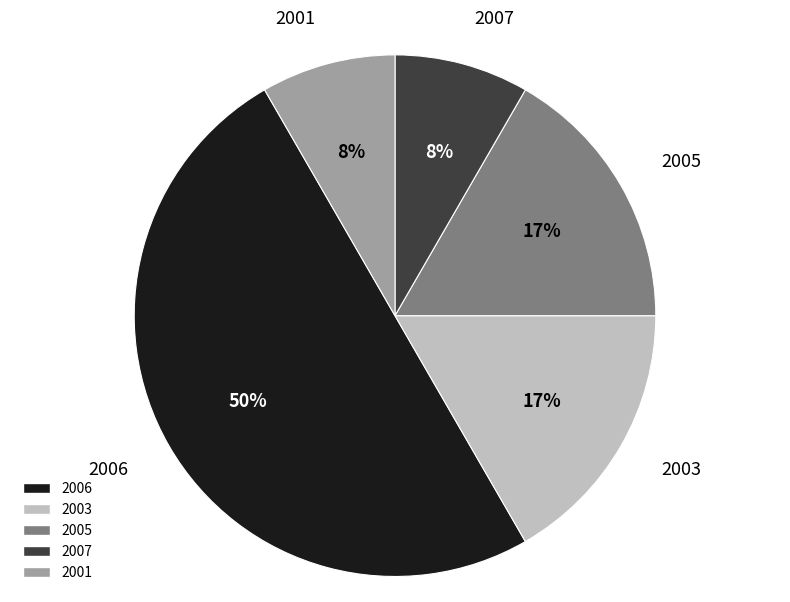

What is the ratio of the value at 2005 to the value at 2003?

1.0